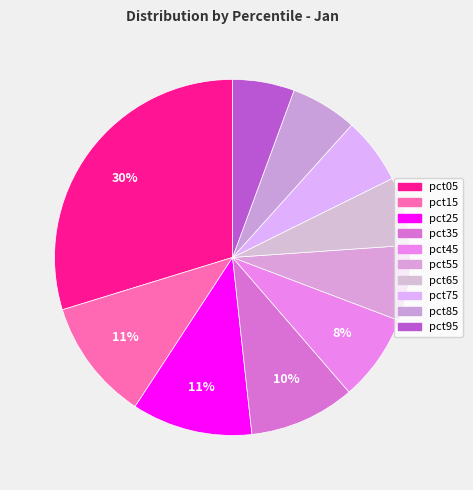

How many segments does this pie chart have?

10